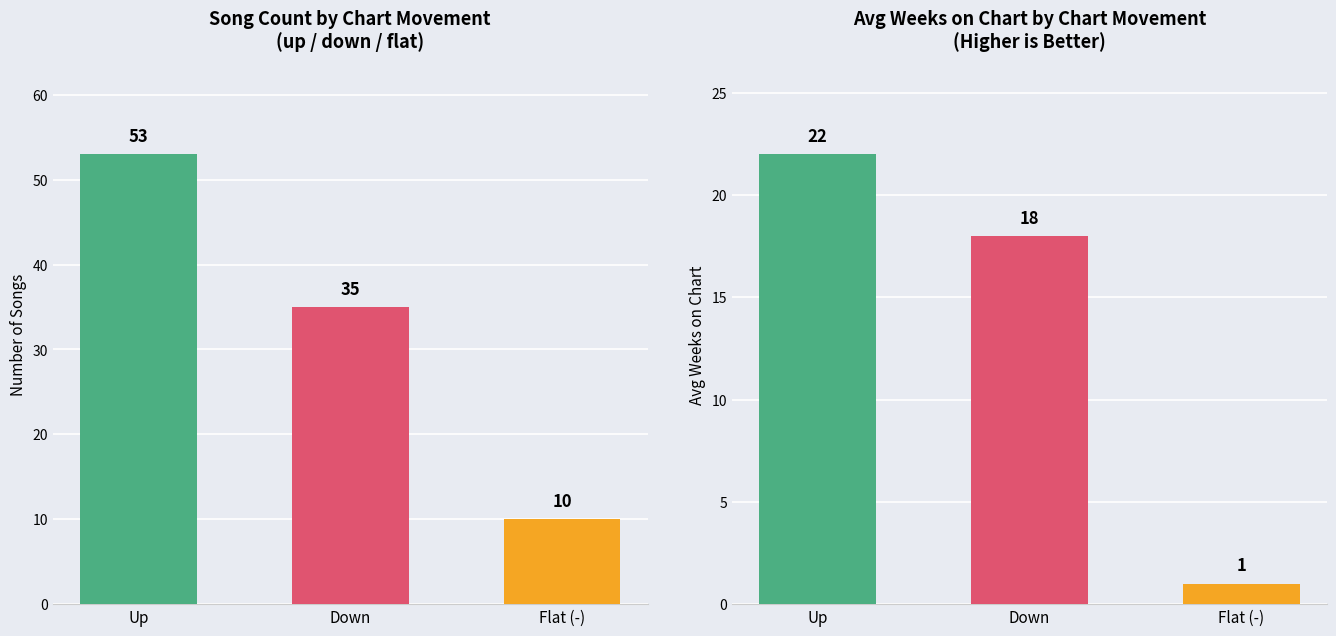

What is the smallest value displayed?

1